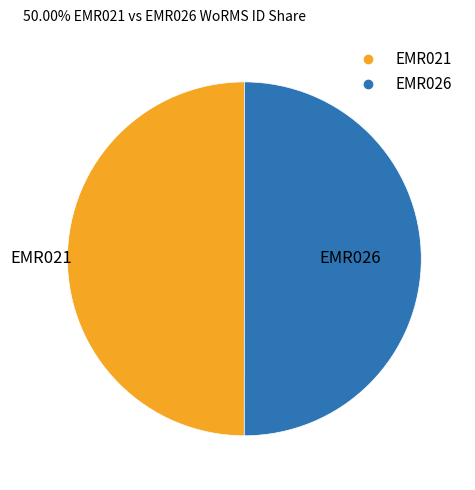

What is the ratio of the value at EMR021 to the value at EMR026?

1.0